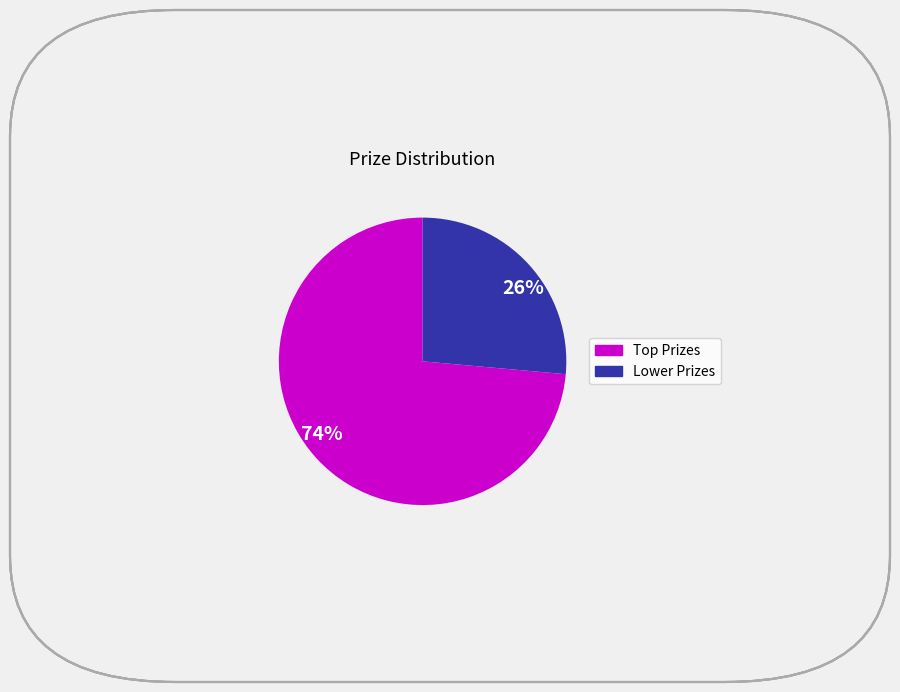

Is there any slice that represents more than half of the pie?

Yes